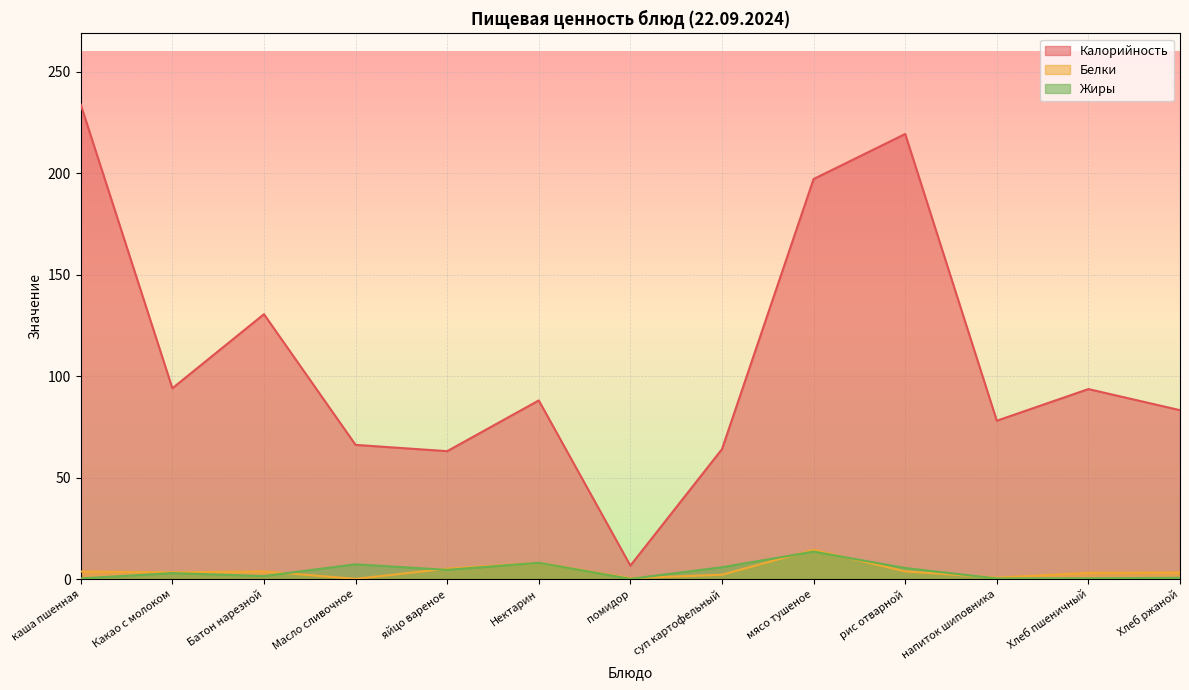

Is it true that Калорийность equals 63.0 at рис отварной?

False